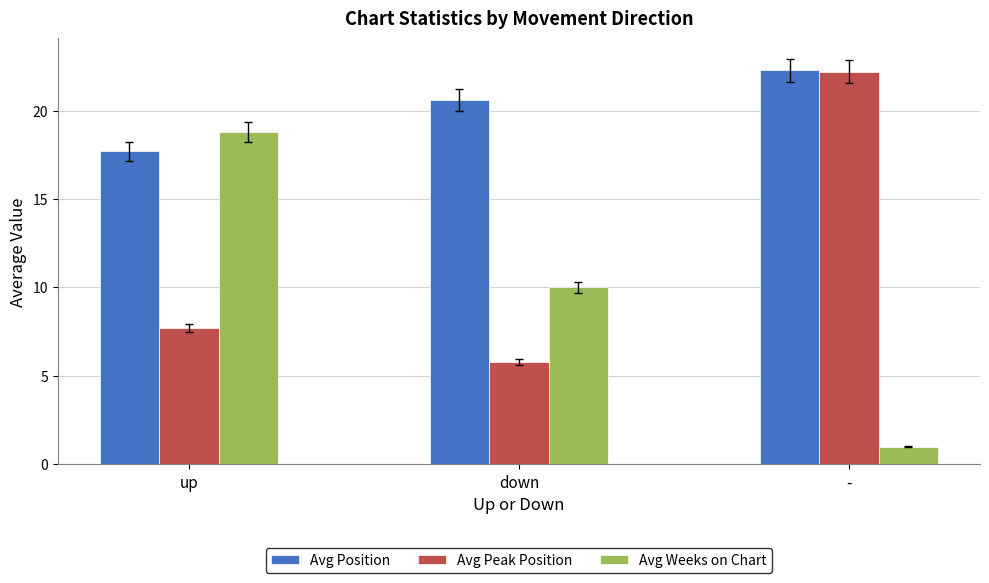

What is the label of the 2nd bar from the right?

down